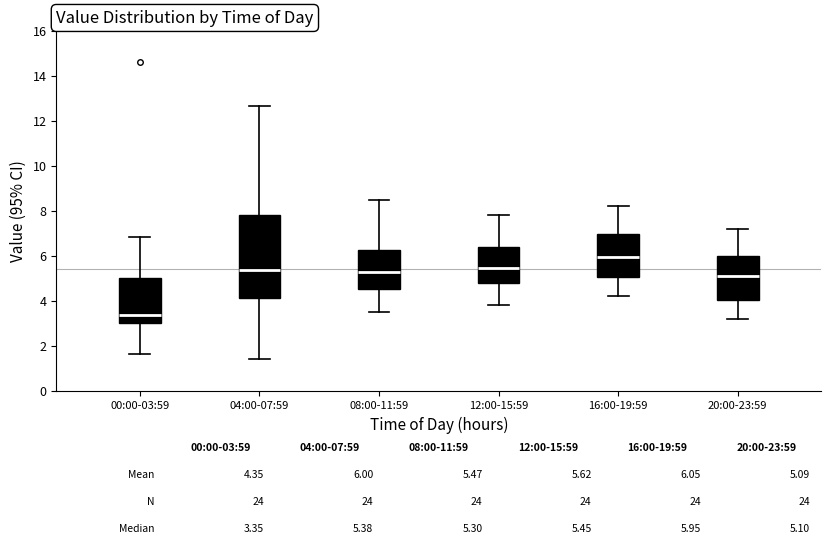

Which box has the lowest median line?

00:00-03:59